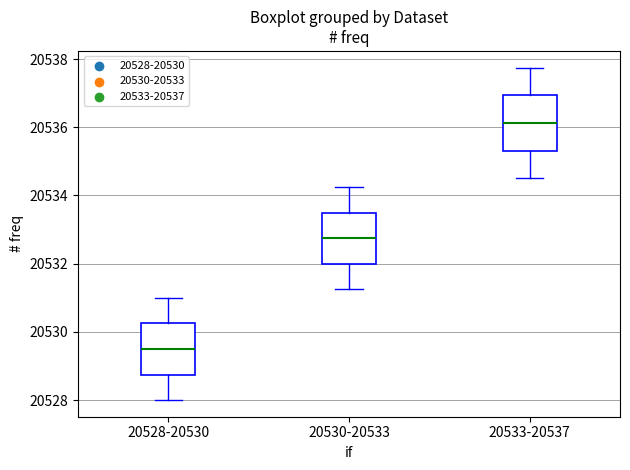

Reading left to right, transcribe this box plot: for each box, give where its median line is, the range the box spans, and where its two whiskers end, as read against the y-axis. The values are not printed on the chart, so give them approximately, as read against the axis.

20528-20530: median 20529.6, box 20528.8 to 20530.2, whiskers 20528.0 to 20531.0
20530-20533: median 20532.8, box 20532.0 to 20533.6, whiskers 20531.2 to 20534.2
20533-20537: median 20536.2, box 20535.4 to 20537.0, whiskers 20534.6 to 20537.8